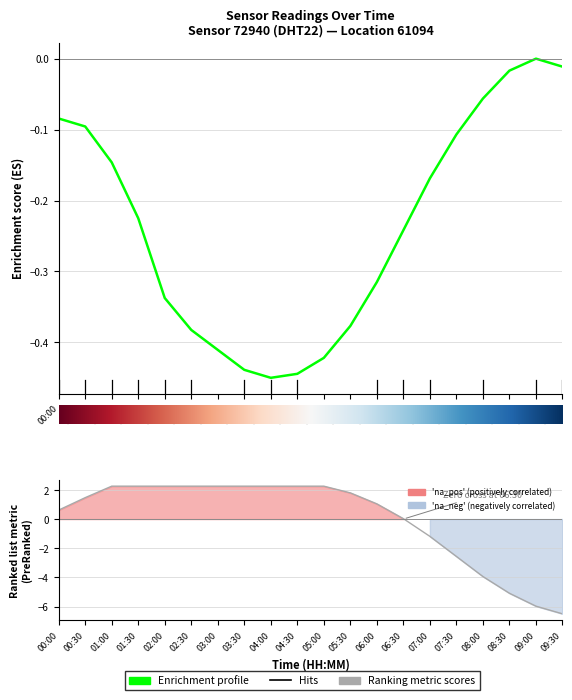

Reading right to left, what are all the values shown in this chart?

temperature: -0.0	0.0	-0.0	-0.1	-0.1	-0.2	-0.2	-0.3	-0.4	-0.4	-0.4	-0.5	-0.4	-0.4	-0.4	-0.3	-0.2	-0.1	-0.1	-0.1
humidity: -6.5	-6.0	-5.1	-3.9	-2.6	-1.2	0.0	1.0	1.8	2.3	2.3	2.3	2.3	2.3	2.3	2.3	2.3	2.3	1.5	0.6